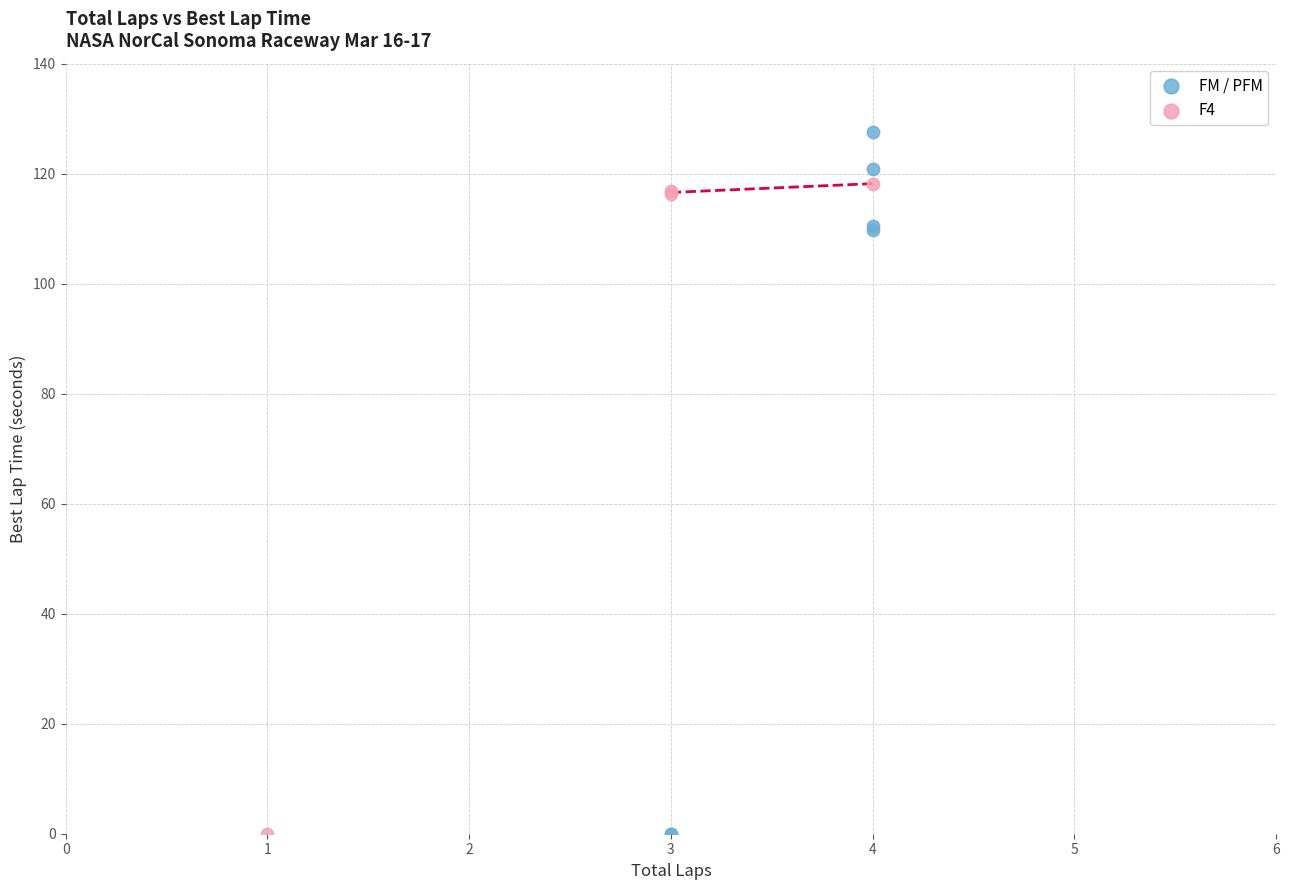

Which series reaches the maximum Y coordinate?

FM / PFM